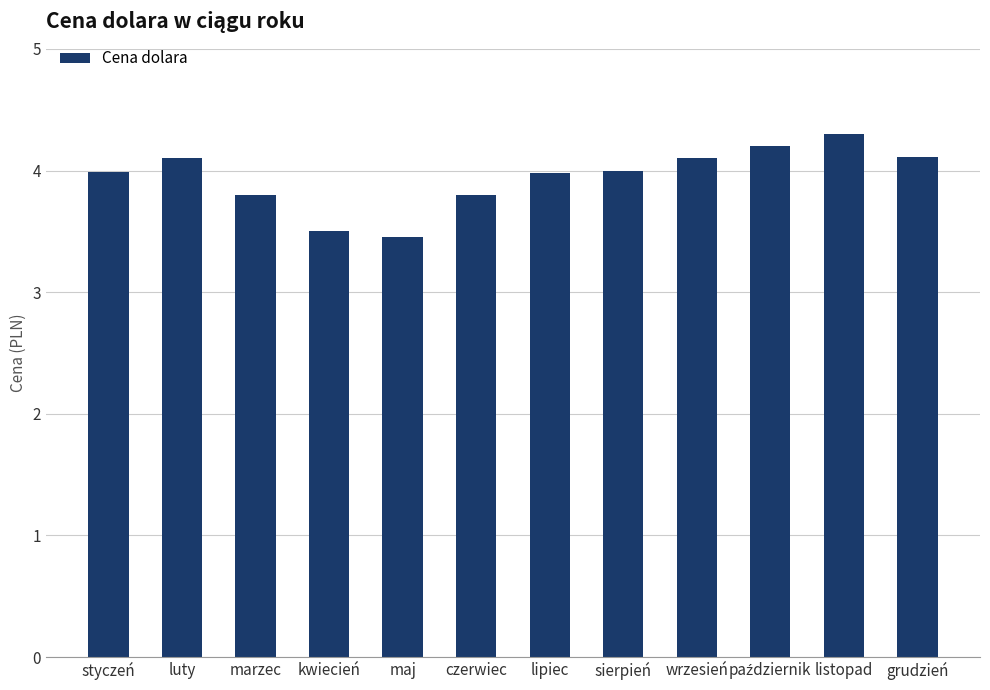

The chart shows a value of 6.6 at luty. True or false?

False